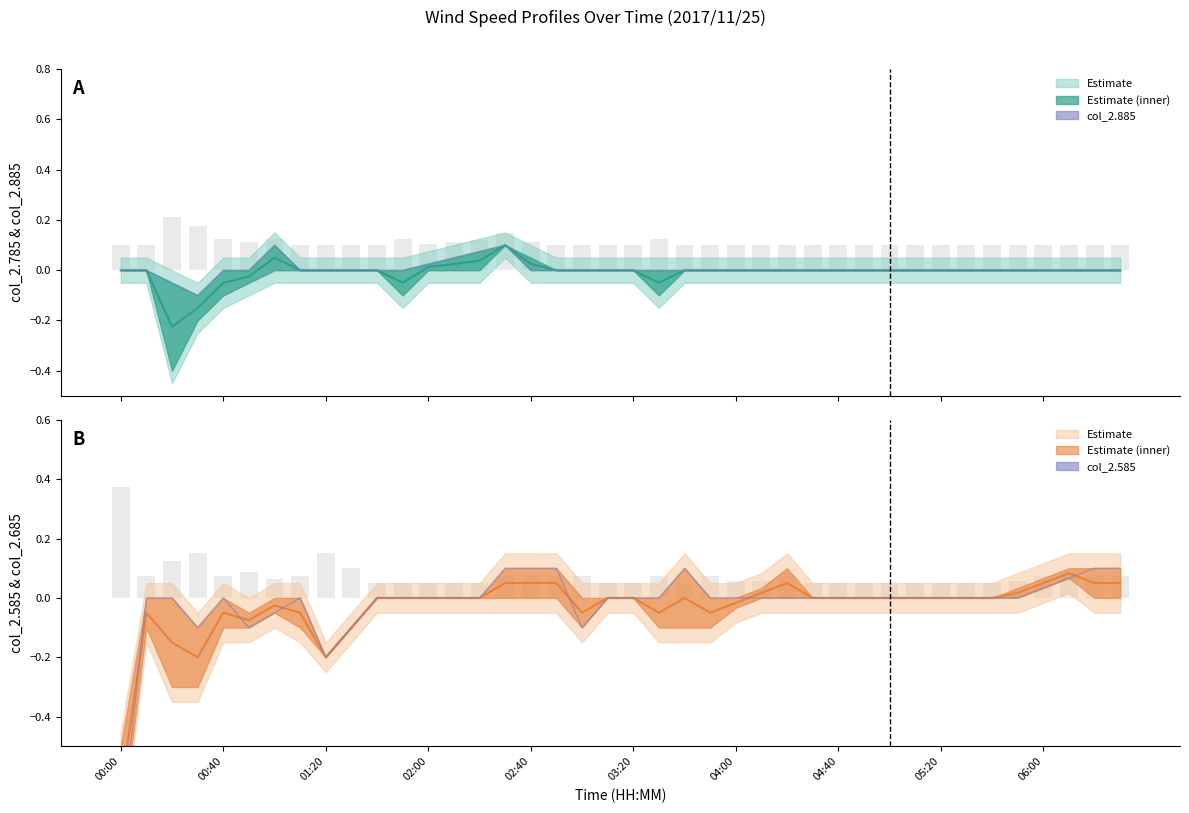

What is the minimum value for col_2.685?

-0.7